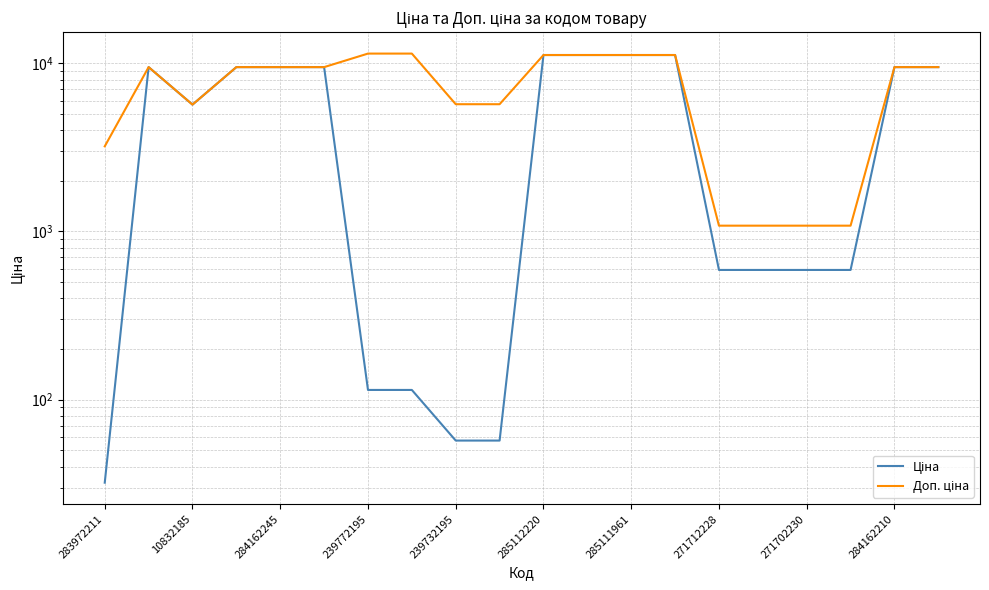

The Доп. ціна series shows 14193.0 at 10832185. True or false?

False